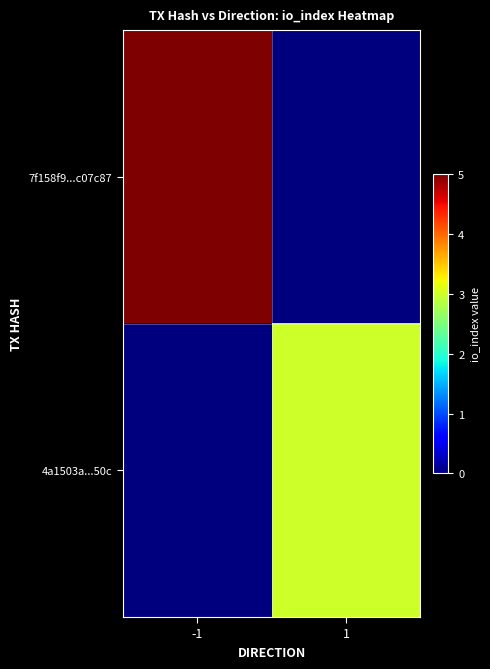

Which label corresponds to the smallest value in the chart?

1